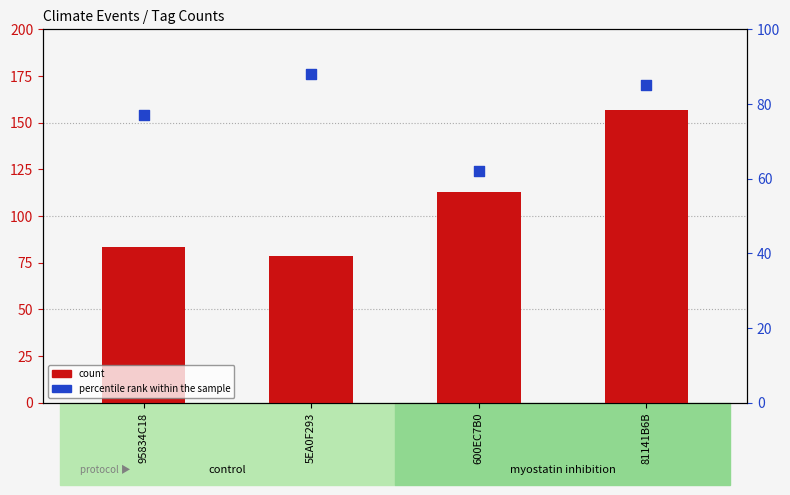

At how many categories does at least one series exceed 64?

4